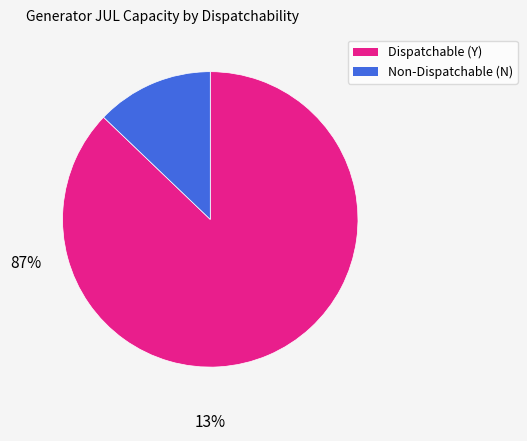

Is there a majority slice in this chart?

Yes